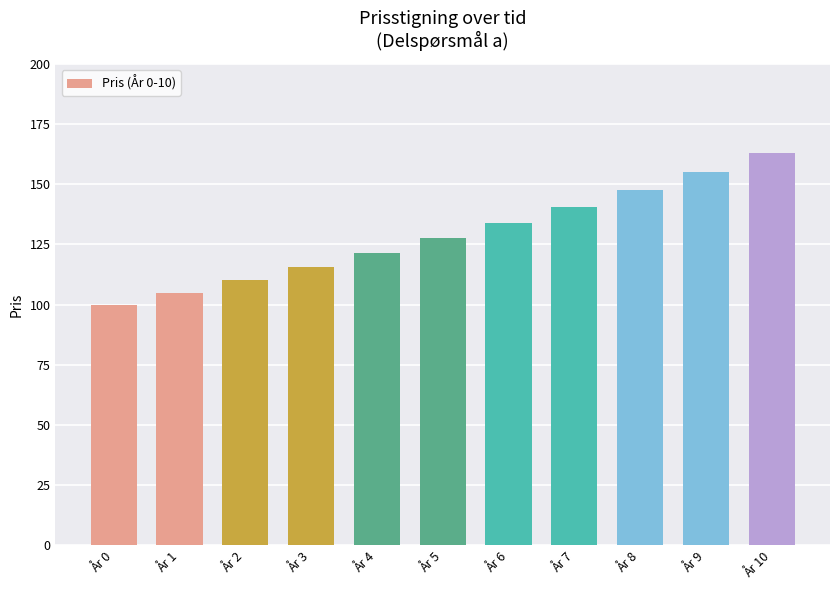

Read the value at År 8.

147.7